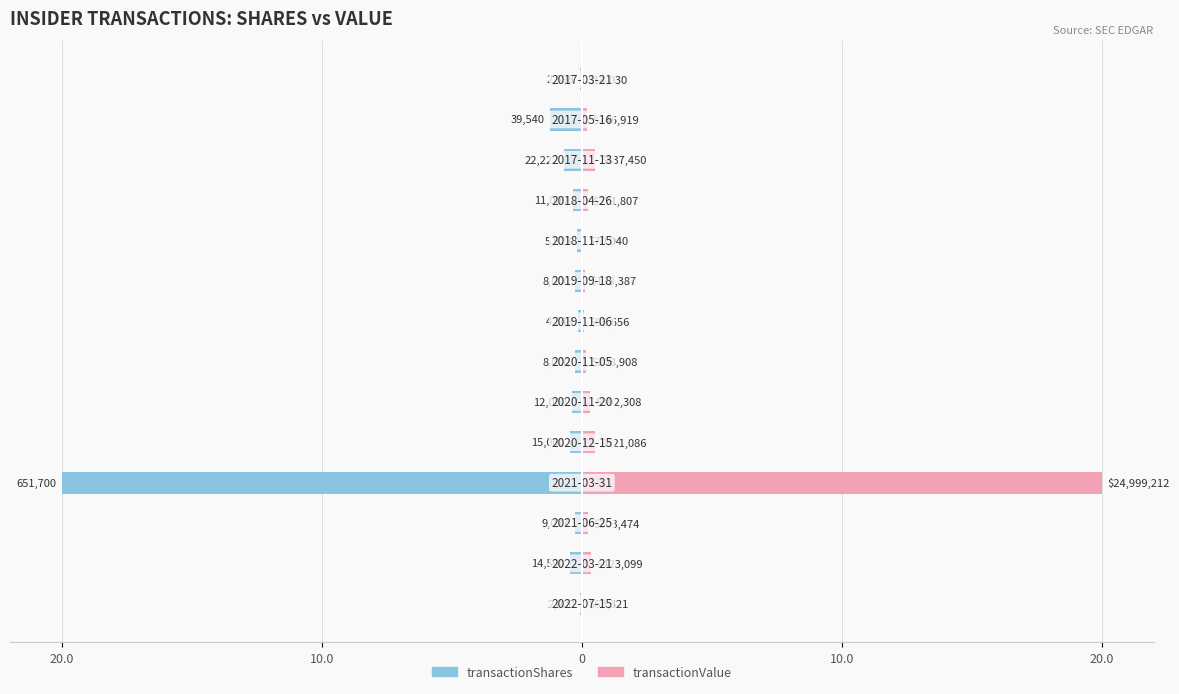

What is the value of the transactionShares bar at the 6th from the left?

-0.4